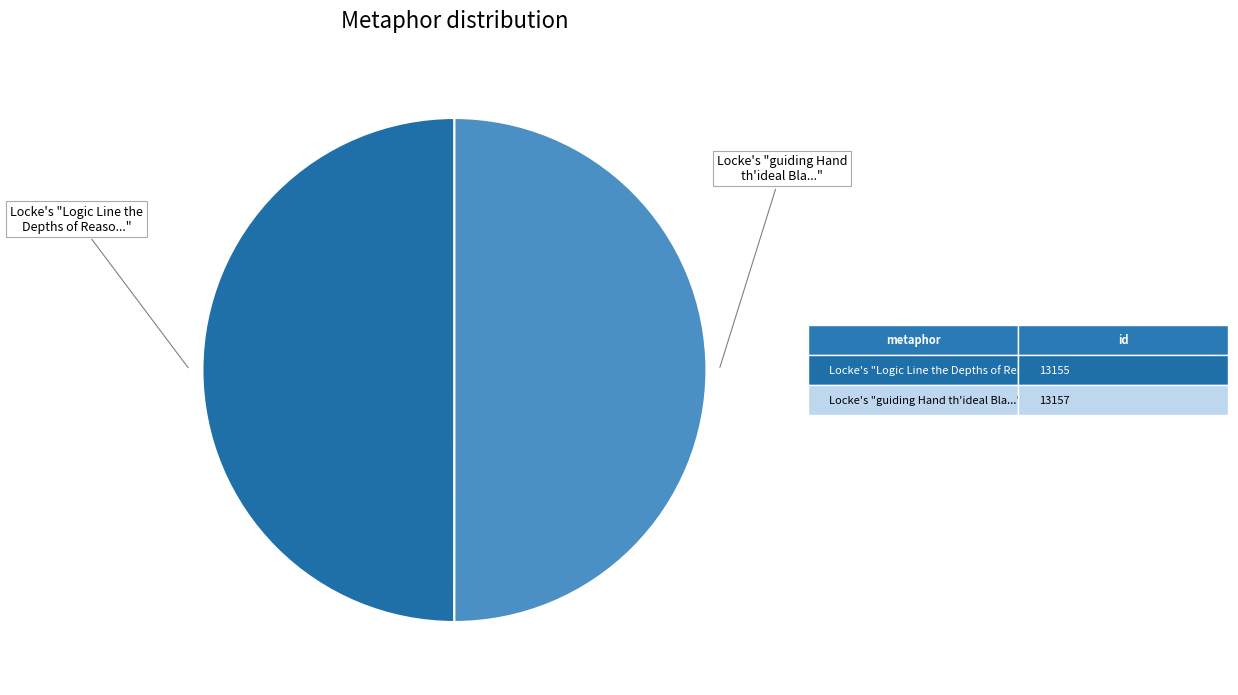

How many segments does this pie chart have?

2